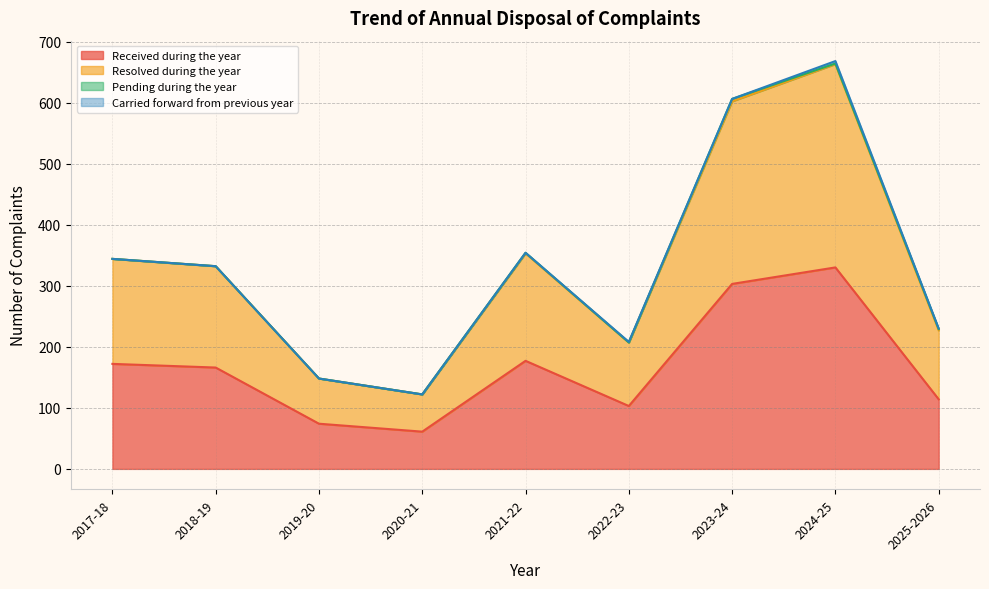

At which category is the sum across all series the highest?

2024-25